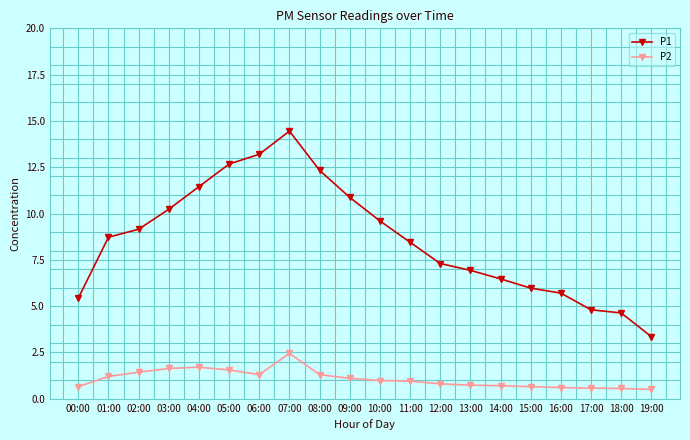

What is the value of the P2 point at the 2nd from the left?

1.2